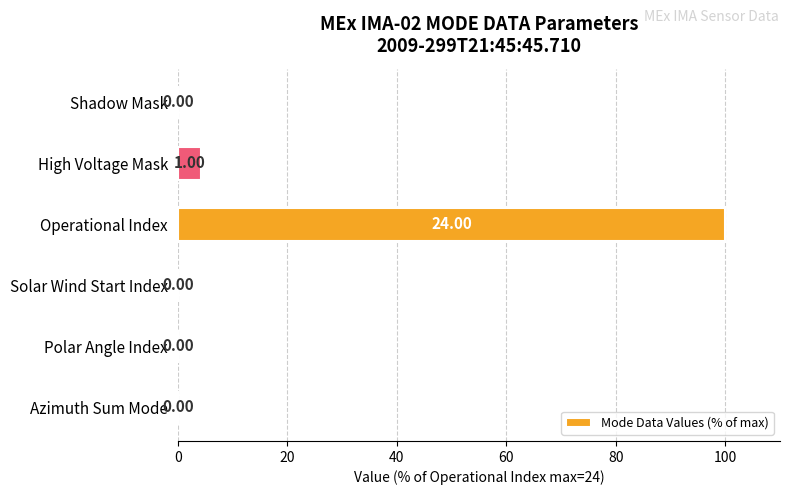

At which label is the value closest to 50?

High Voltage Mask